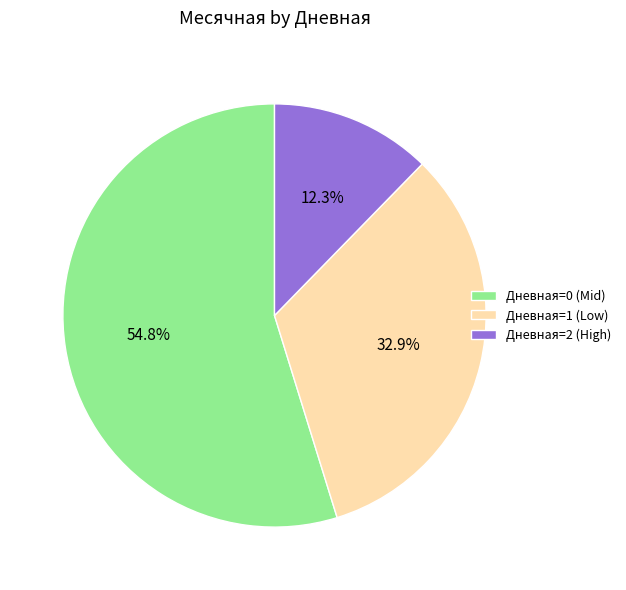

What is the smallest slice in the pie chart?

Дневная=2 (High)